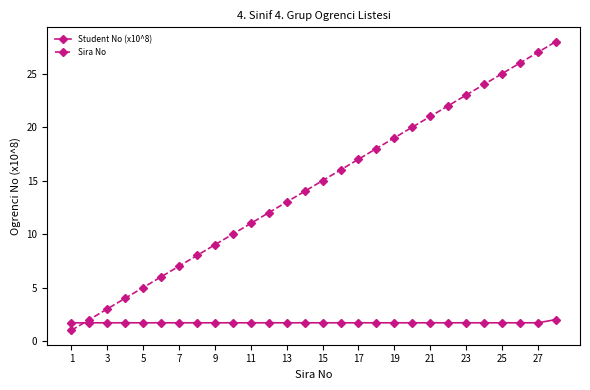

How many times do Student No (x10^8) and Sira No cross each other?

1